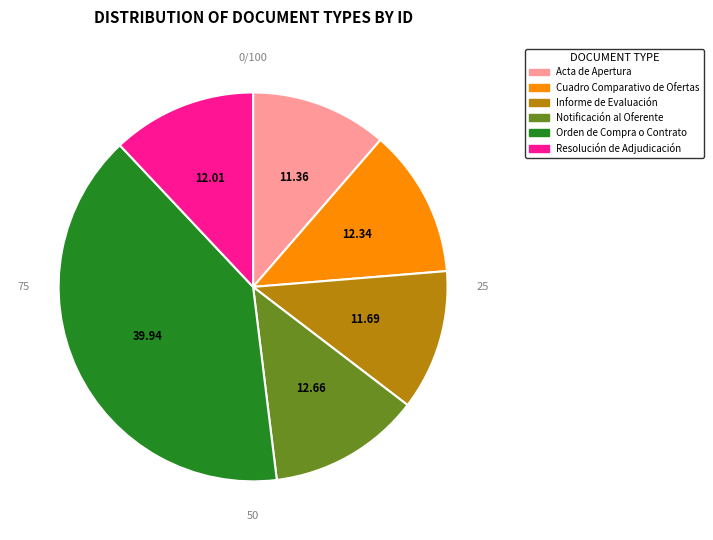

Which category has the biggest portion of the pie?

Orden de Compra o Contrato